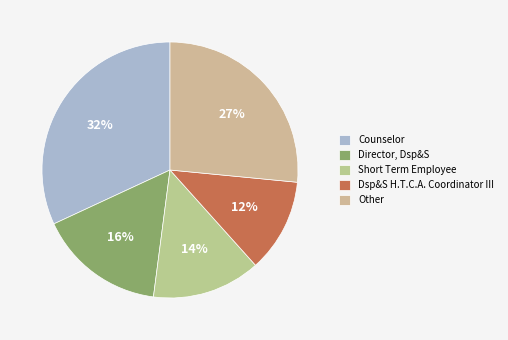

Rank the categories by value from lowest to highest.

Dsp&S H.T.C.A. Coordinator III, Short Term Employee, Director, Dsp&S, Other, Counselor